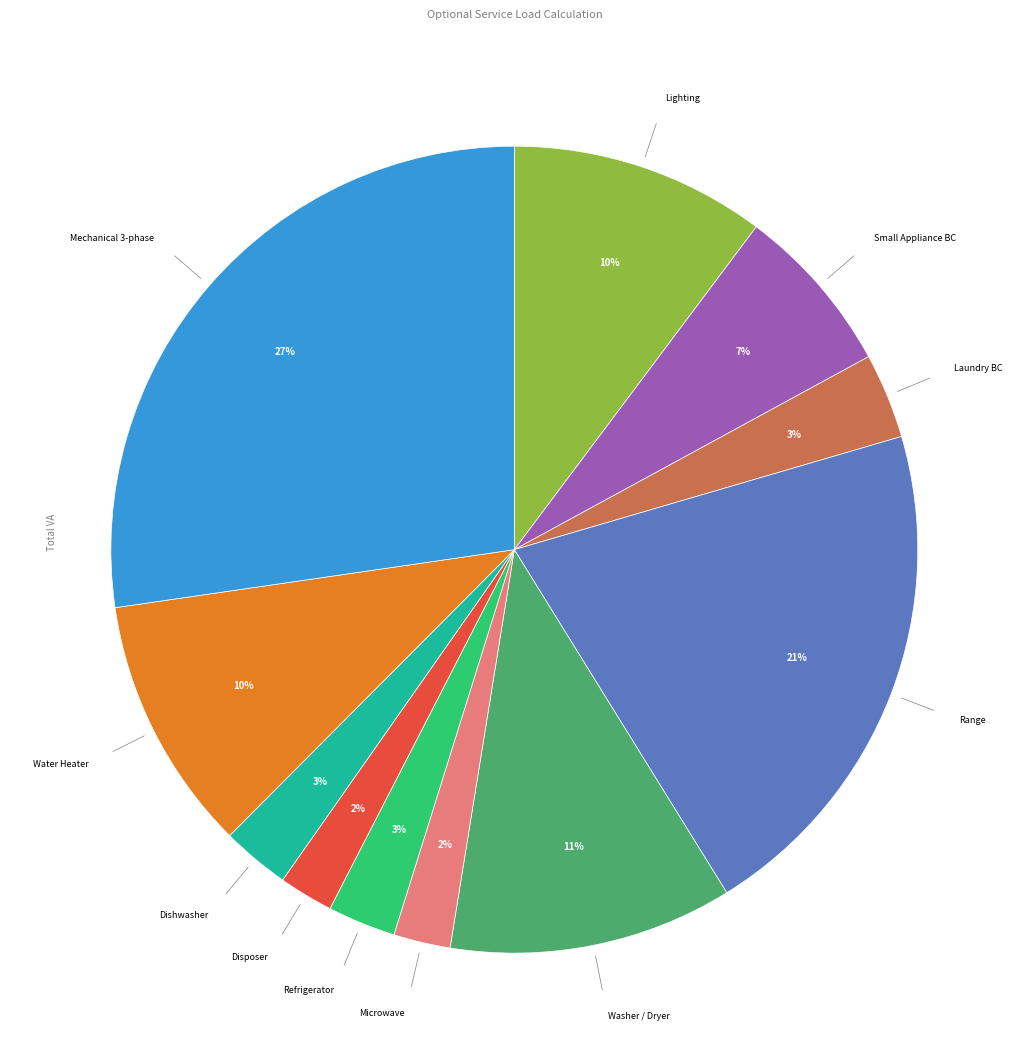

The Mechanical 3-phase slice represents 15% of the pie. True or false?

False